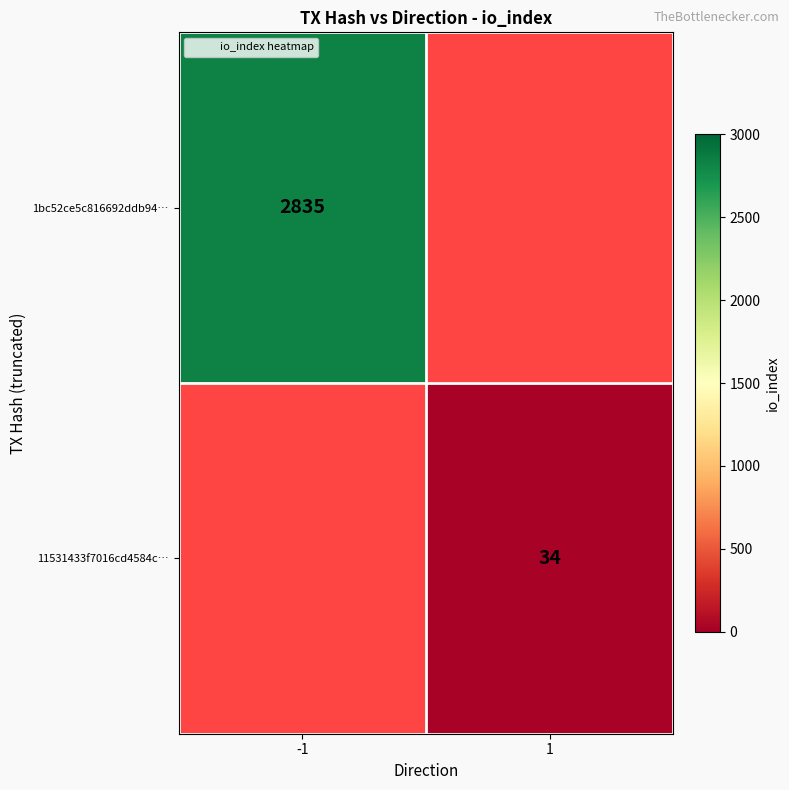

What is the greatest value displayed?

2835.0